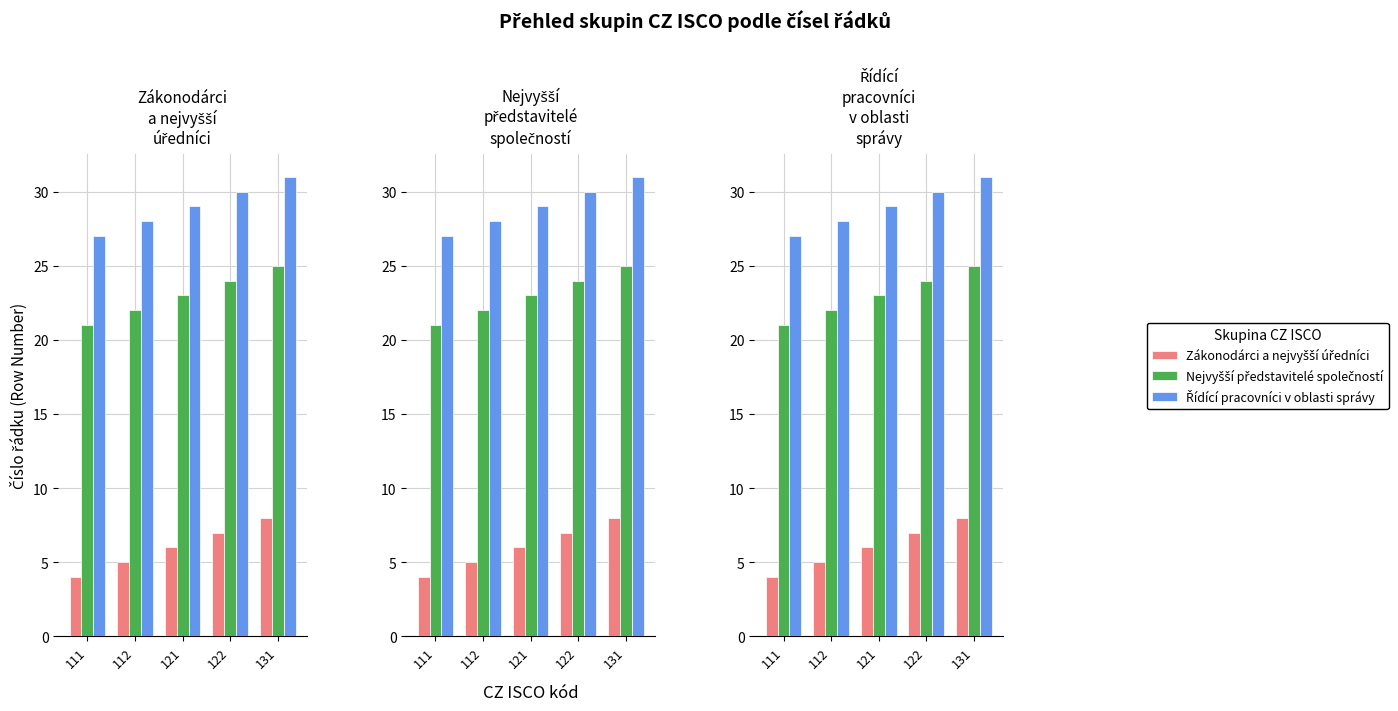

Reading left to right, extract all data points from this chart.

Zákonodárci a nejvyšší úředníci: 111=4	112=5	121=6	122=7	131=8
Nejvyšší představitelé společností: 111=21	112=22	121=23	122=24	131=25
Řídící pracovníci v oblasti správy: 111=27	112=28	121=29	122=30	131=31